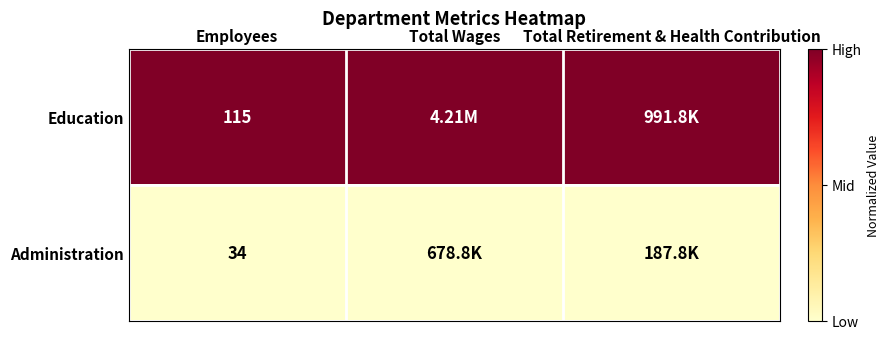

What is the spread (max minus min) of values at Employees?

81